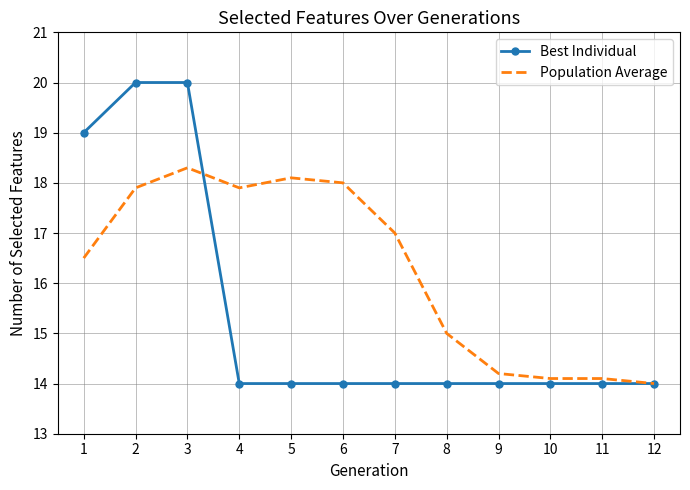

True or false: Best Individual has a value of 3.4 at 10.

False